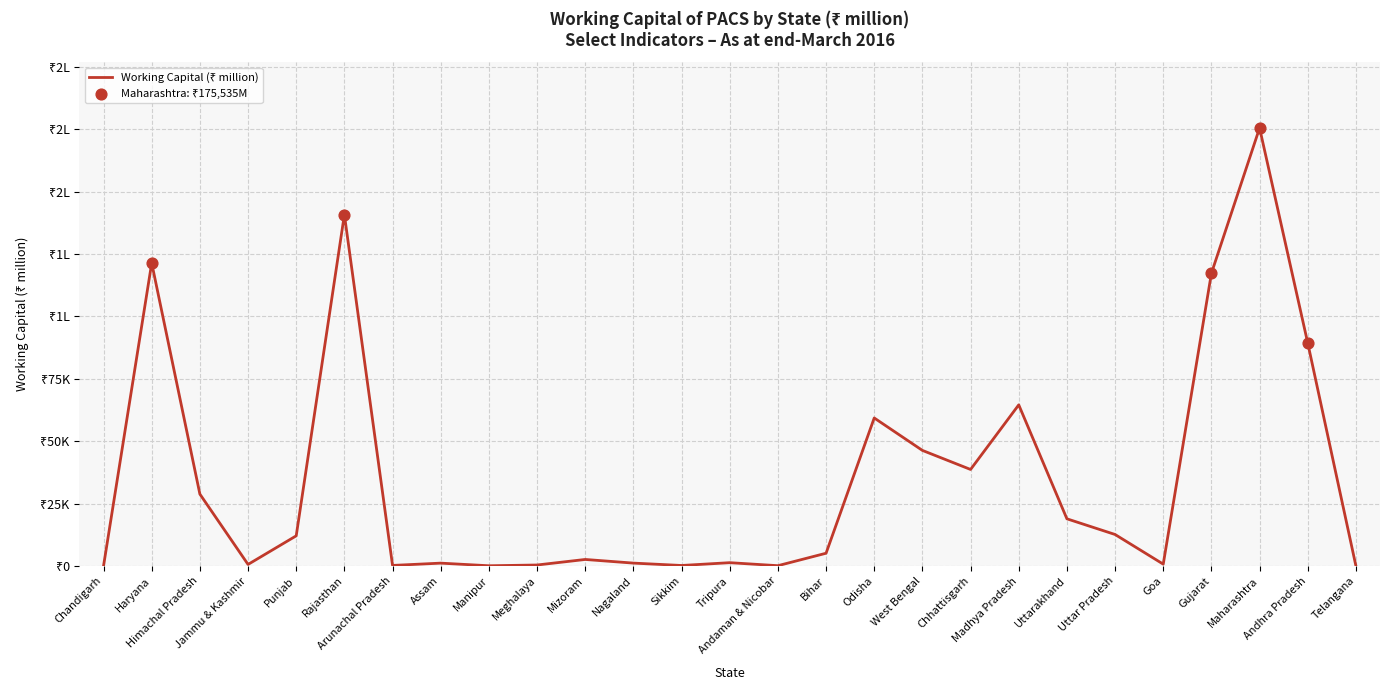

What is the ratio of the value at Chhattisgarh to the value at Odisha?

0.7